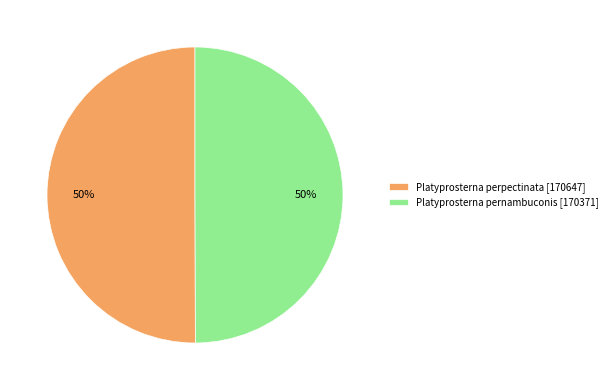

How many slices are in this pie chart?

2